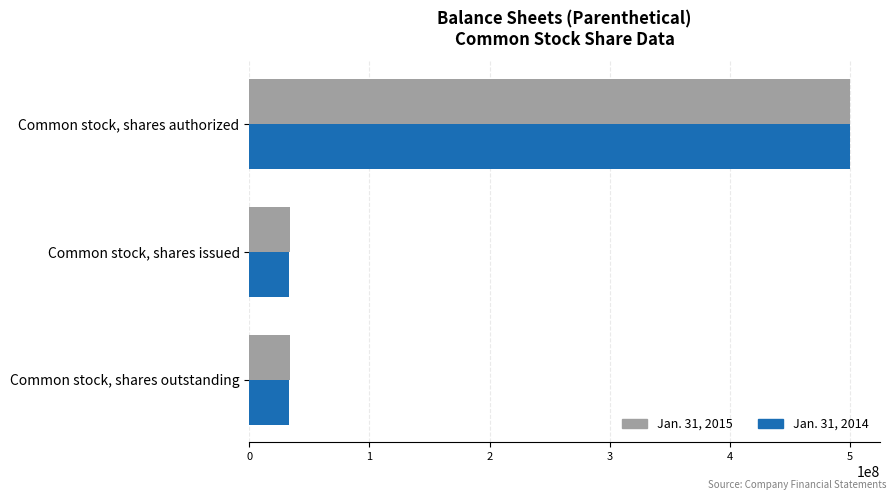

What is the difference between the Jan. 31, 2015 values at Common stock, shares outstanding and Common stock, shares authorized?

466543031